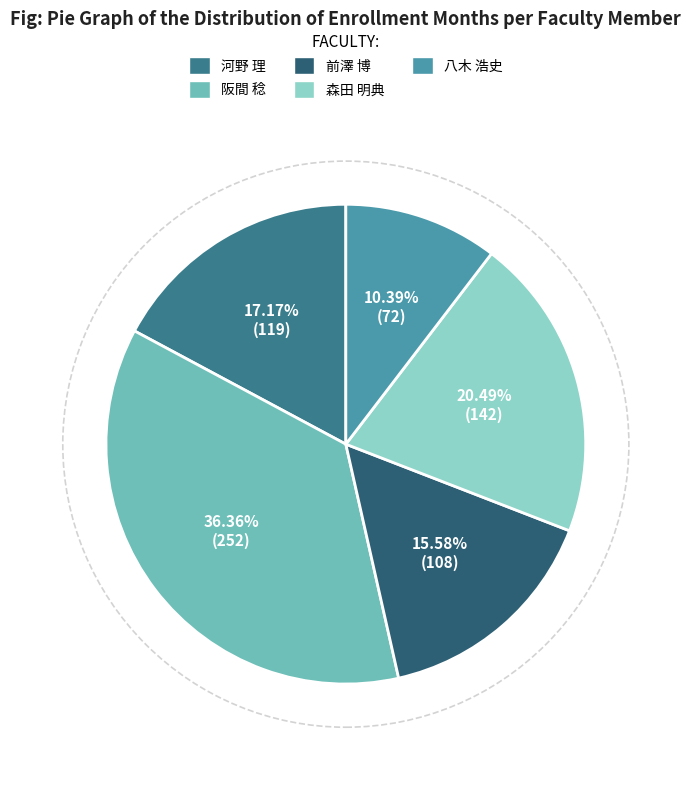

Which category has the smallest portion of the pie?

八木 浩史